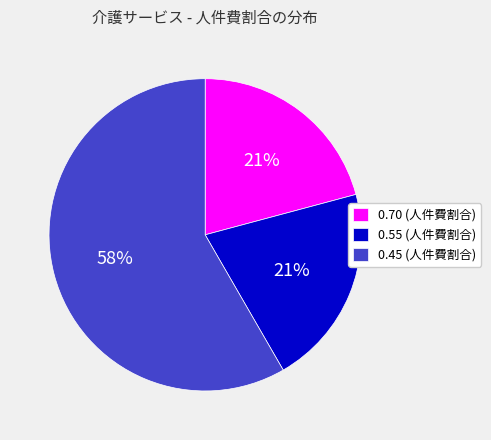

Is the sum of 0.55 (人件費割合) and 0.45 (人件費割合) greater than half?

Yes